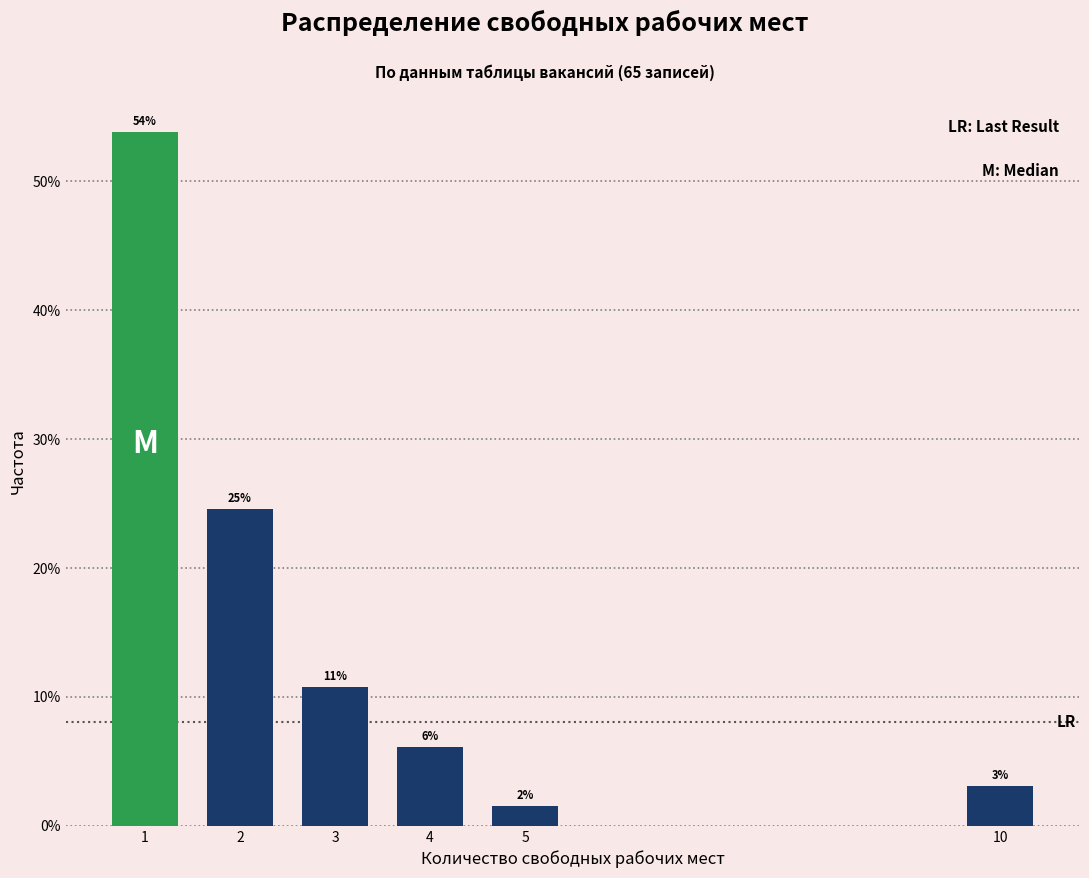

Does the chart contain any negative values?

No